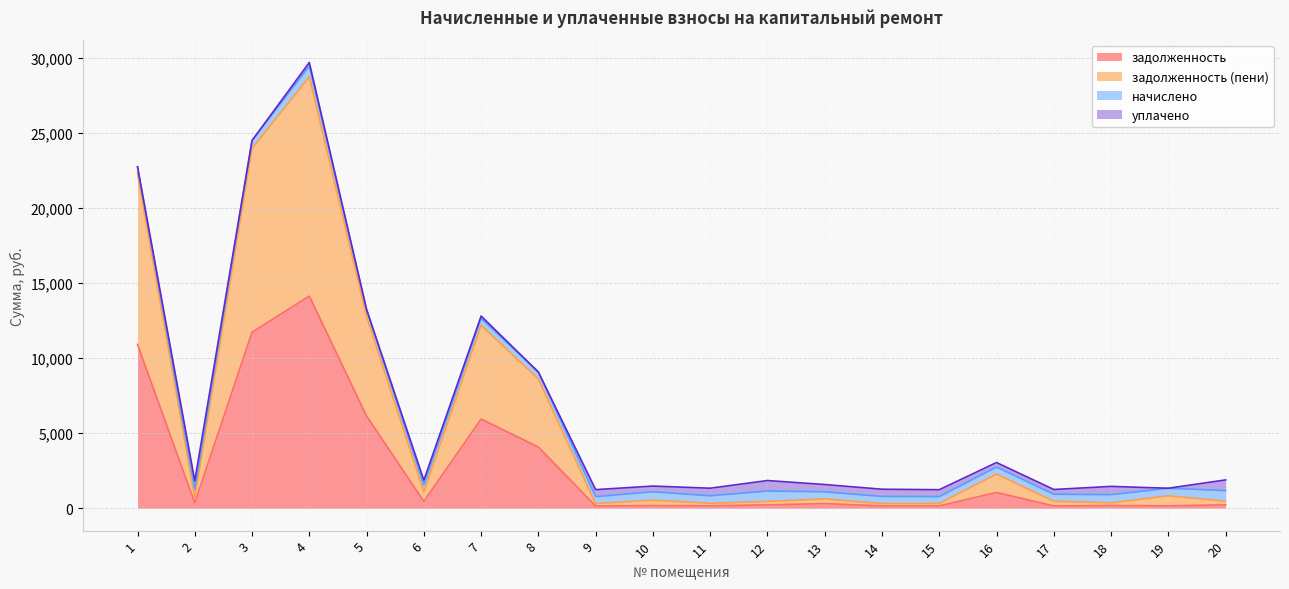

True or false: задолженность (пени) has a value of 8254.7 at 1.

False